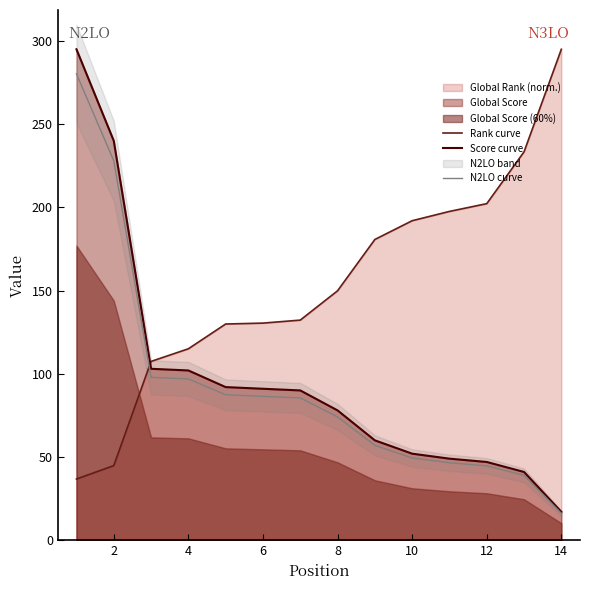

How many lines are shown in the chart?

3